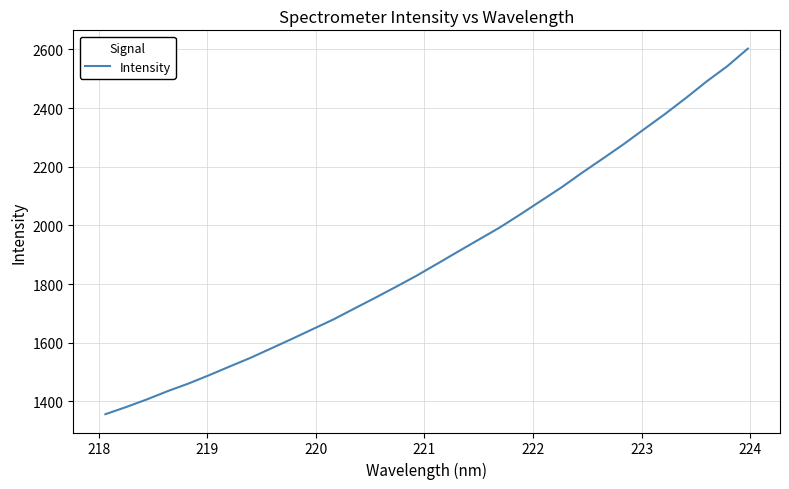

What is the difference between the maximum and minimum values?

1246.7